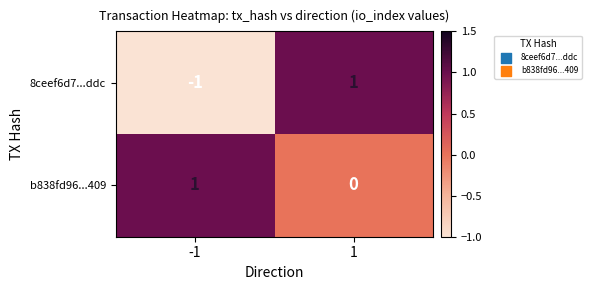

Reading right to left, transcribe all the data shown in this chart.

8ceef6d7...ddc: 1	-1
b838fd96...409: 0	1